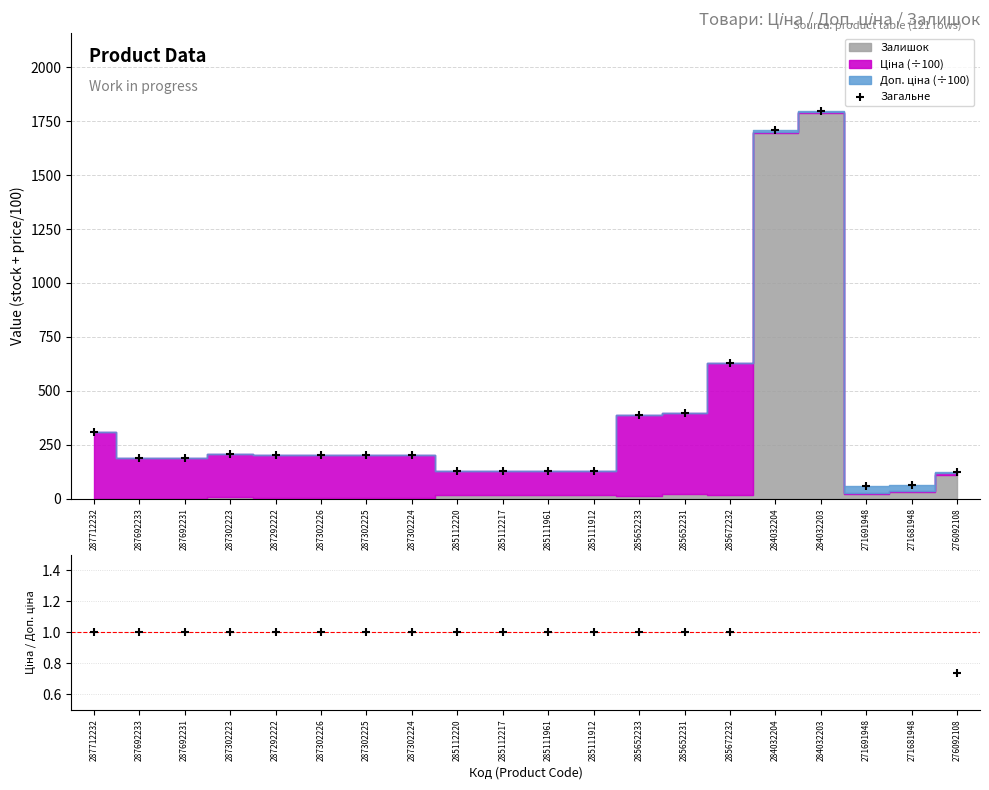

Which series has the widest spread of Y values?

Загальне